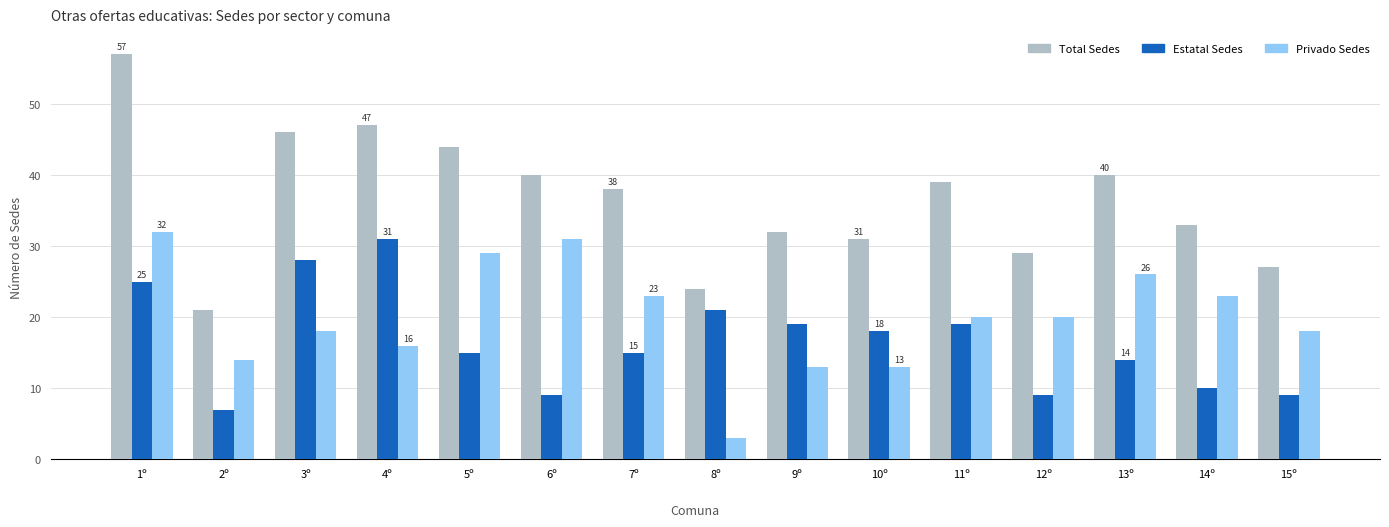

Is the value of Total Sedes at 4º greater than the value of Privado Sedes at 6º?

Yes